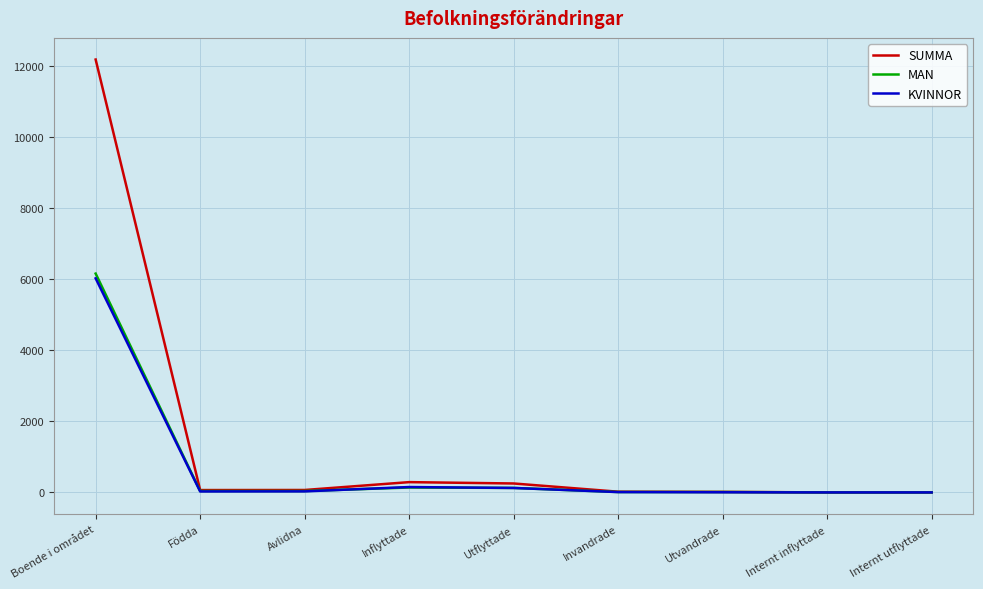

The MAN series shows 11 at Invandrade. True or false?

True